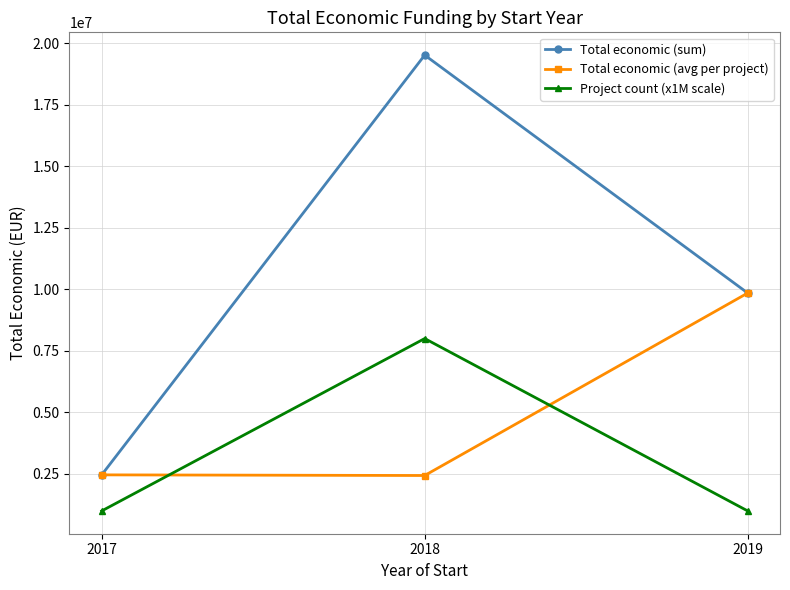

Count the number of data series in this chart.

3